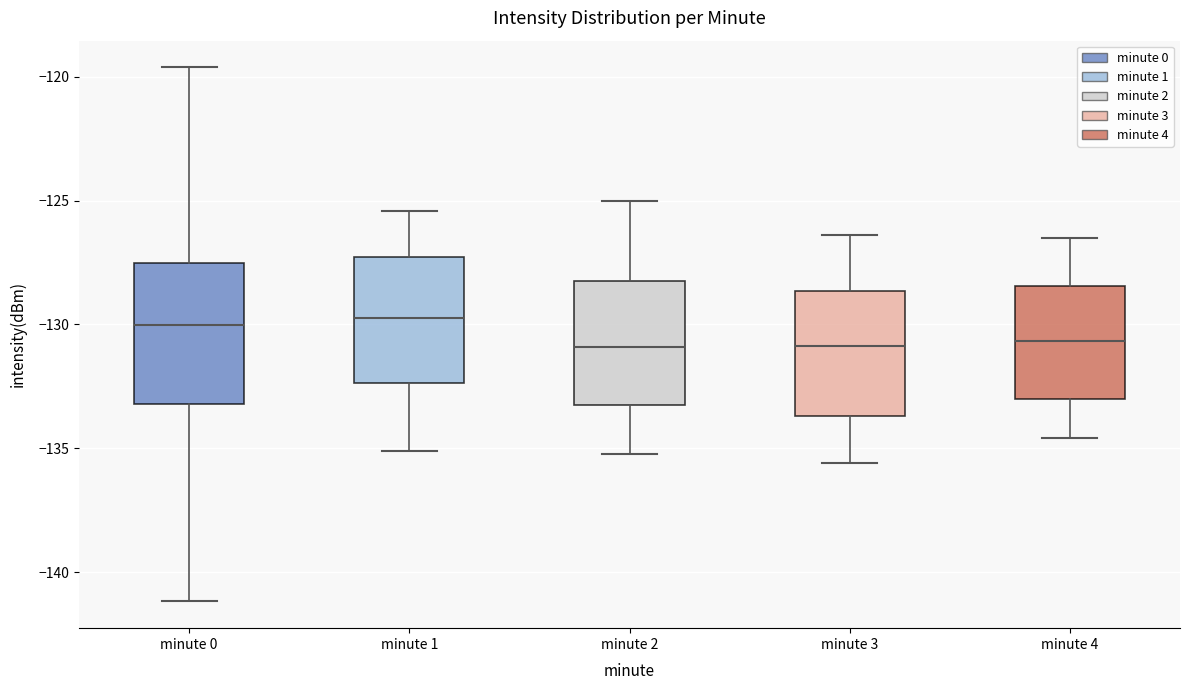

Reading left to right, read every box against the y-axis: the position of its median line, the range the box covers, and the ends of its whiskers. The values are not printed on the chart, so give them approximately, as read against the axis.

minute 0: median -130.0, box -133.0 to -127.5, whiskers -141.0 to -119.5
minute 1: median -129.5, box -132.5 to -127.5, whiskers -135.0 to -125.5
minute 2: median -131.0, box -133.5 to -128.0, whiskers -135.0 to -125.0
minute 3: median -131.0, box -133.5 to -128.5, whiskers -135.5 to -126.5
minute 4: median -130.5, box -133.0 to -128.5, whiskers -134.5 to -126.5